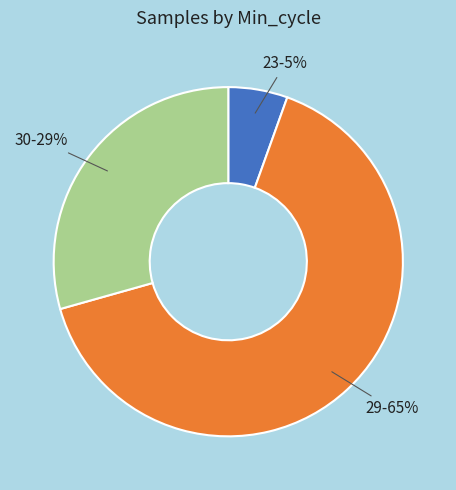

Between 23 and 29, which is larger?

29